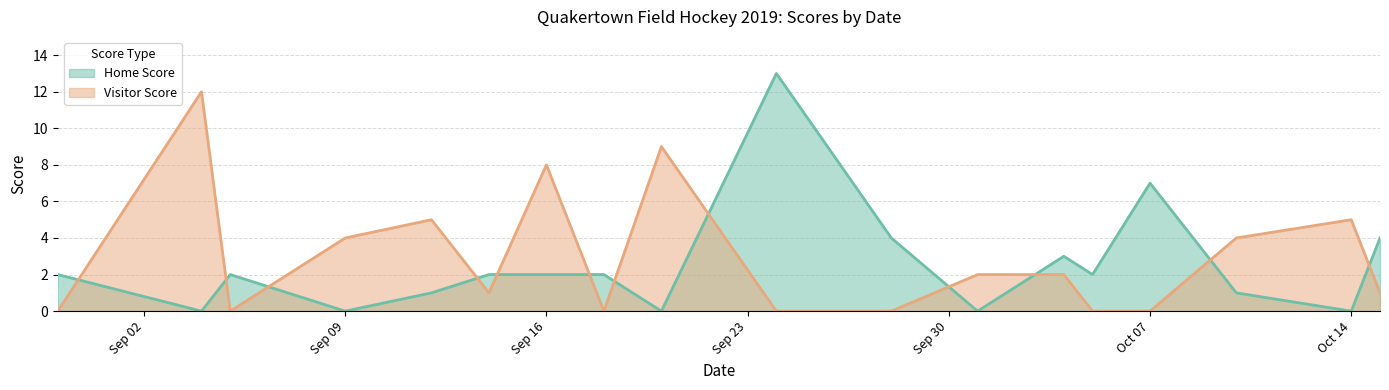

Reading left to right, what are all the values shown in this chart?

Home Score: 2	0	2	0	1	2	2	2	0	13	4	0	3	2	7	1	0	4
Visitor Score: 0	12	0	4	5	1	8	0	9	0	0	2	2	0	0	4	5	1